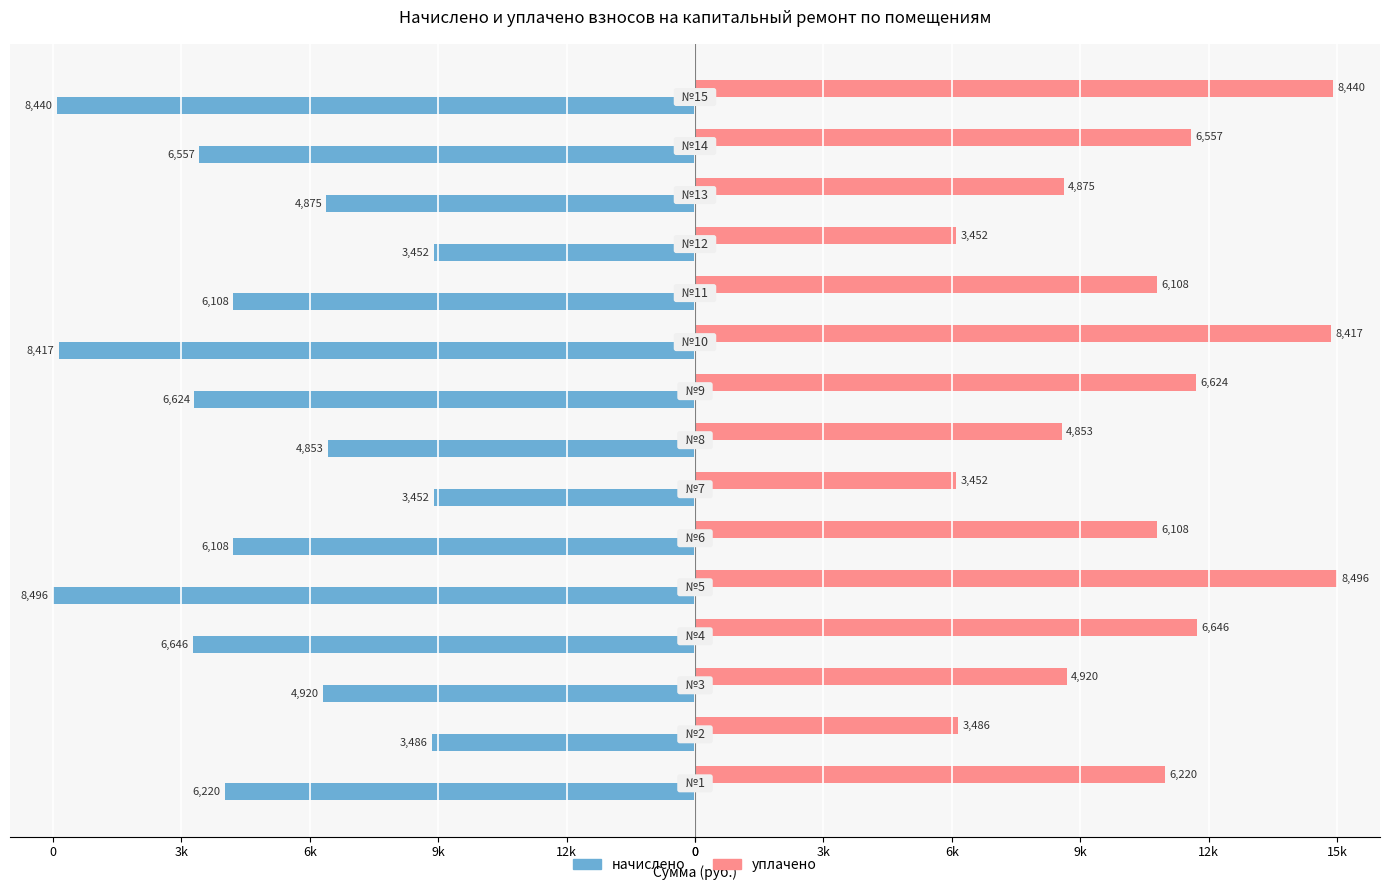

What are all the series names shown in the legend?

начислено, уплачено